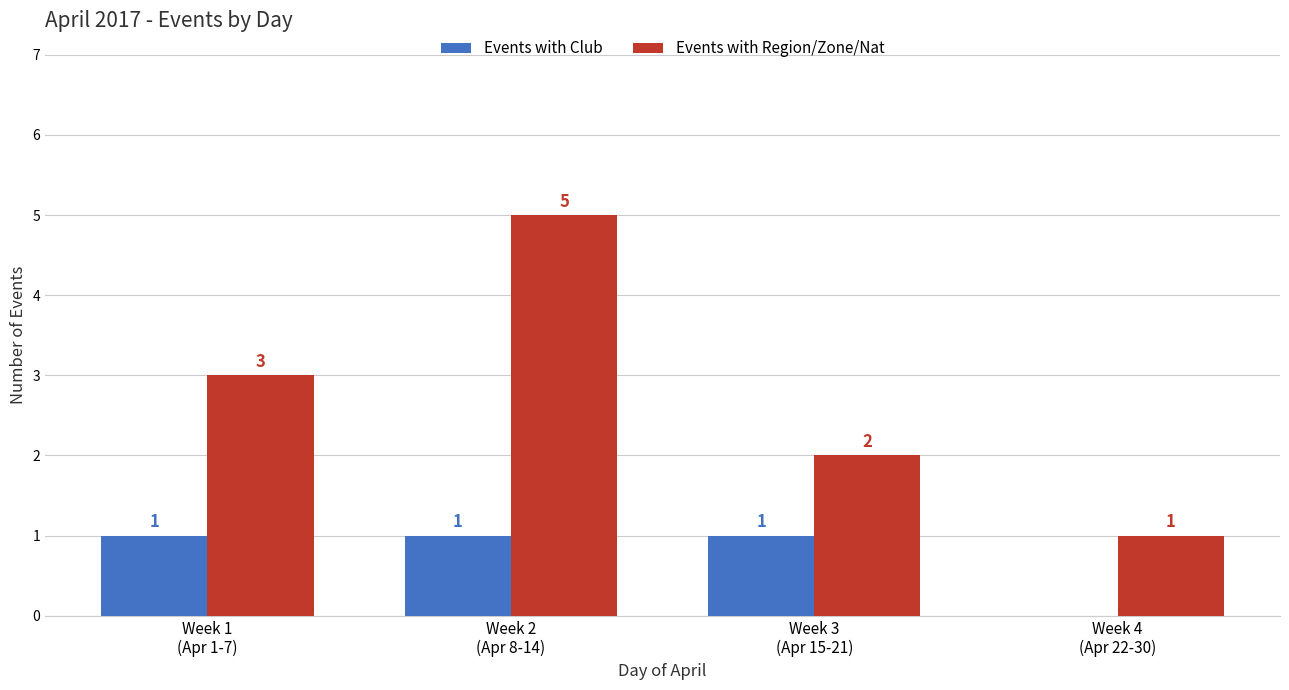

Which series has the largest total across all categories?

Events with Region/Zone/Nat